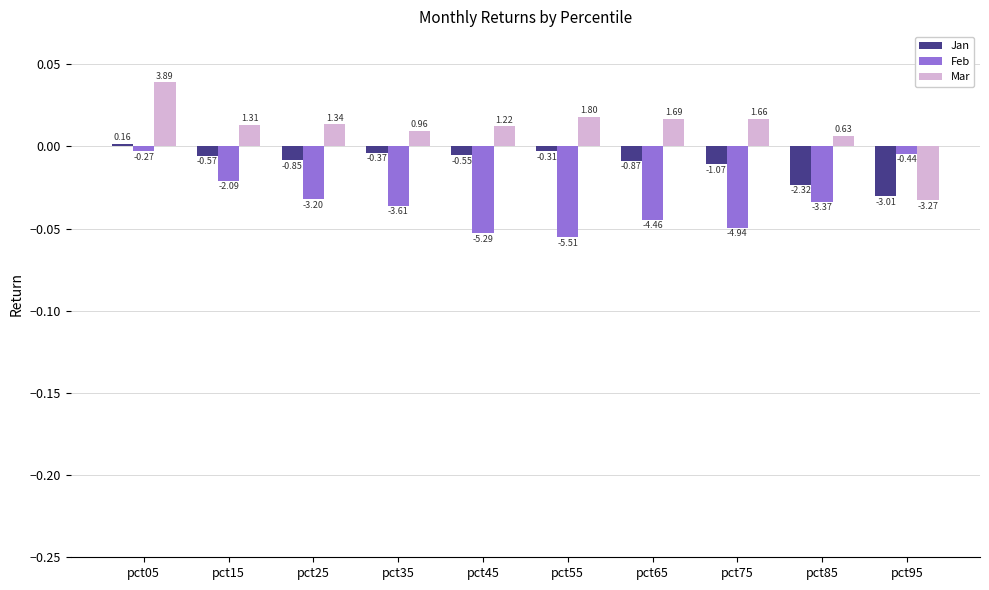

How many groups of bars are there?

10